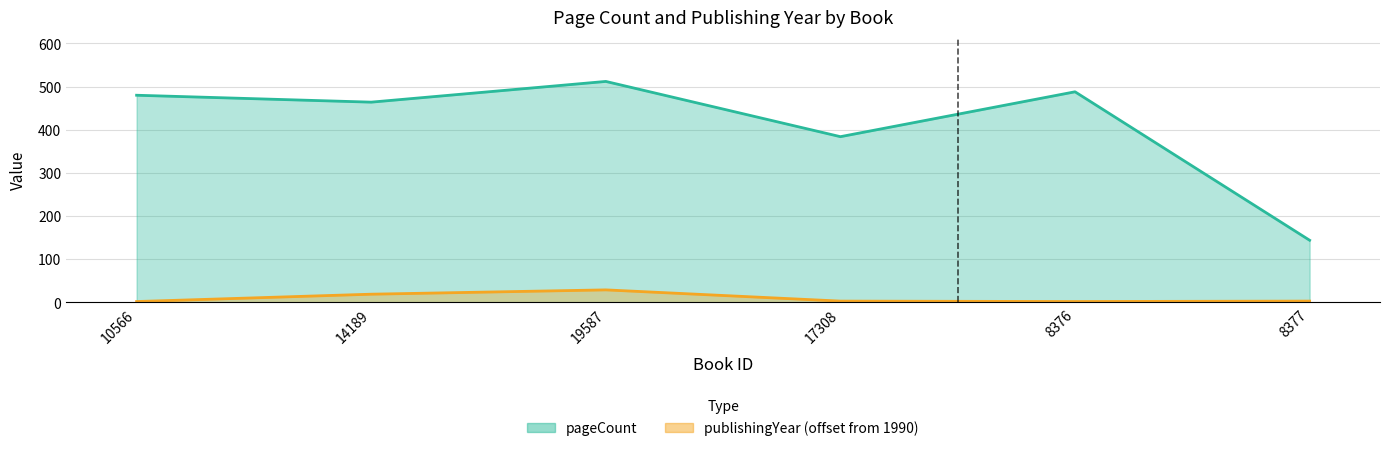

How many values in the publishingYear series exceed 3?

2